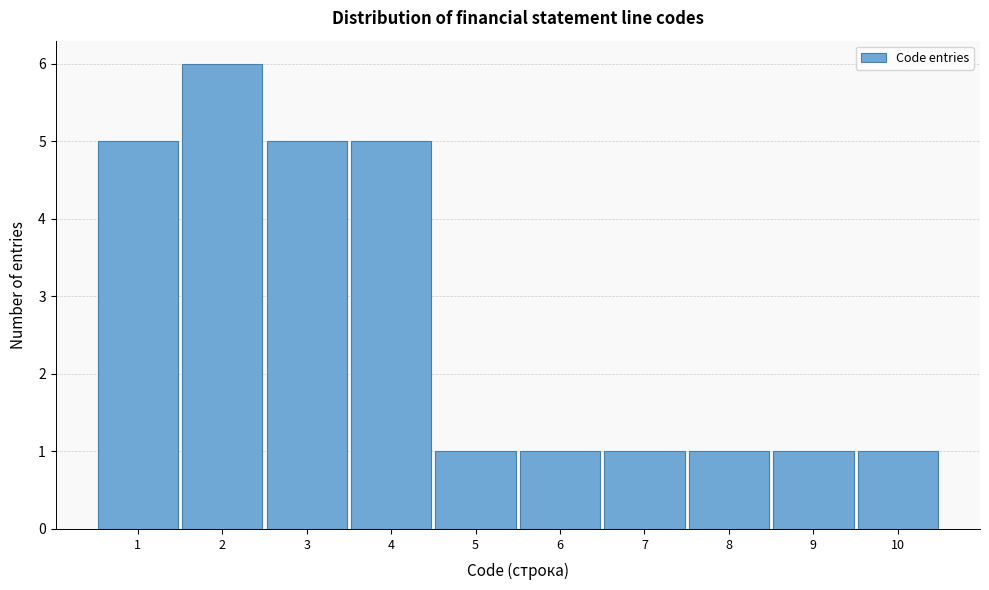

What is the height of the bar covering 6.5 to 7.5 on the x-axis? The values are not printed on the chart, so give them approximately, as read against the axis.

1